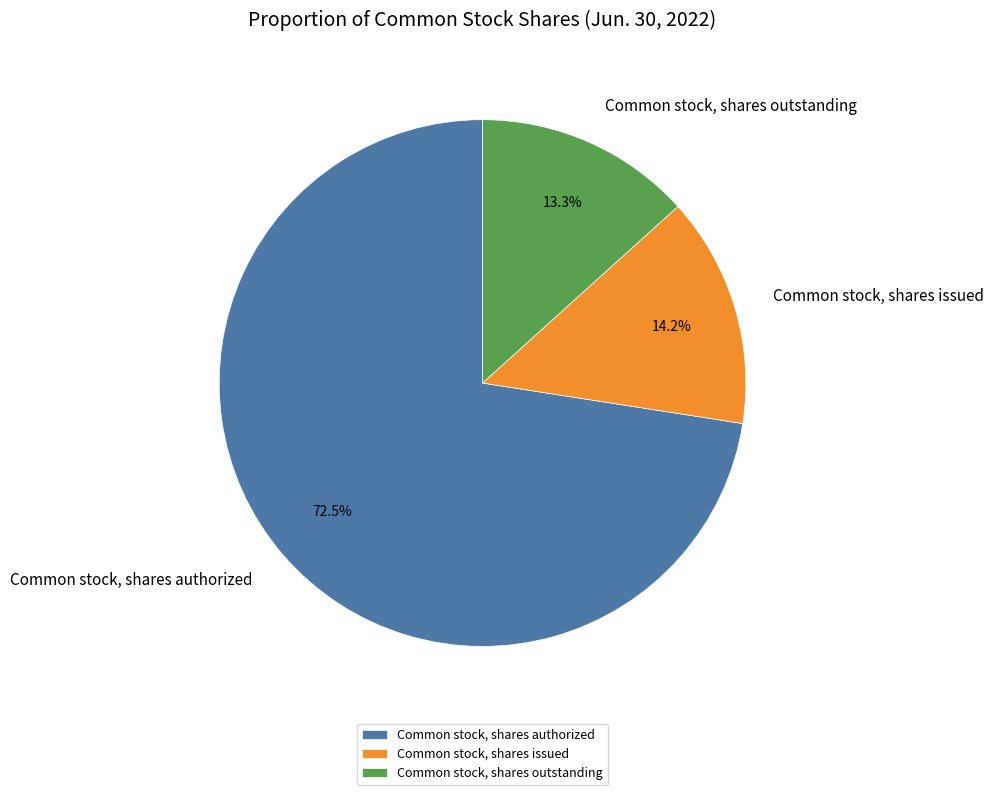

Which slice is the smallest?

Common stock, shares outstanding